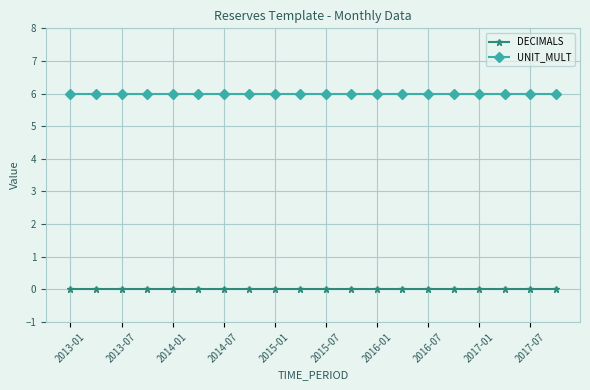

Rank the series by their maximum value, from highest to lowest.

UNIT_MULT, DECIMALS